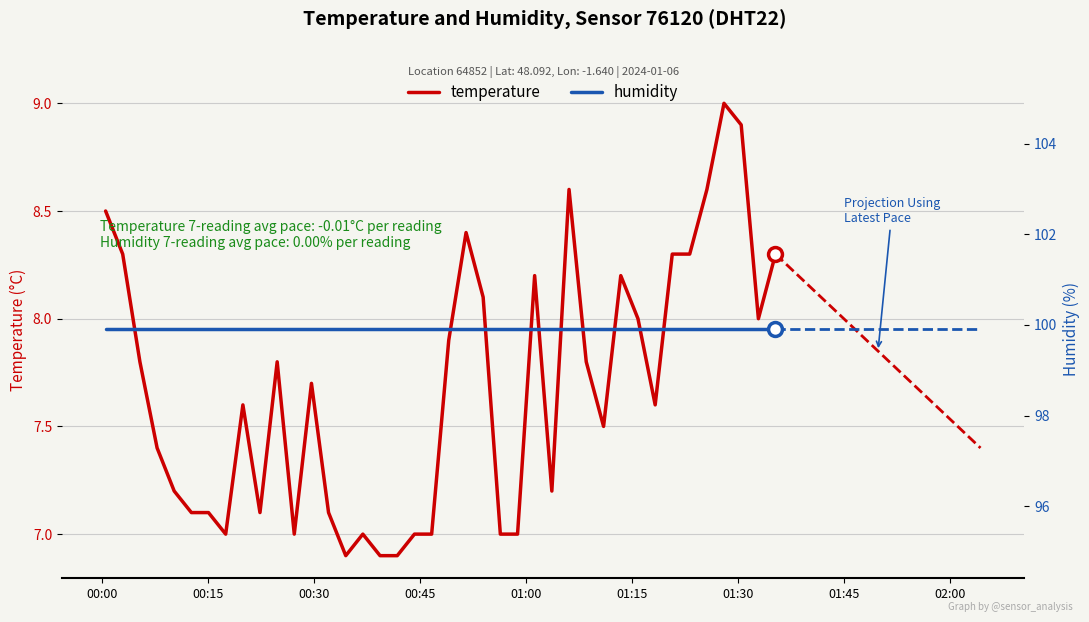

What is the maximum value for temperature?

9.0